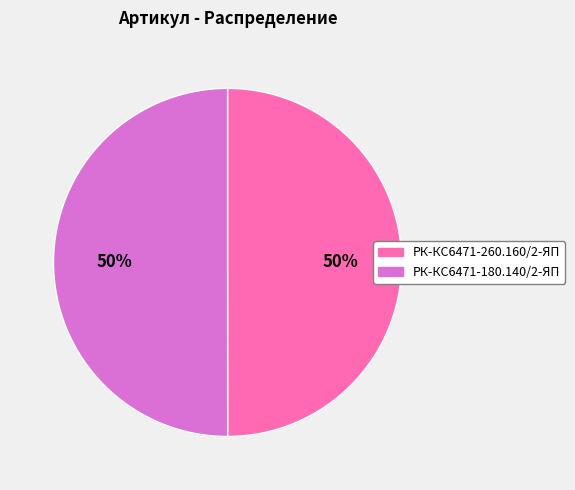

How many segments does this pie chart have?

2